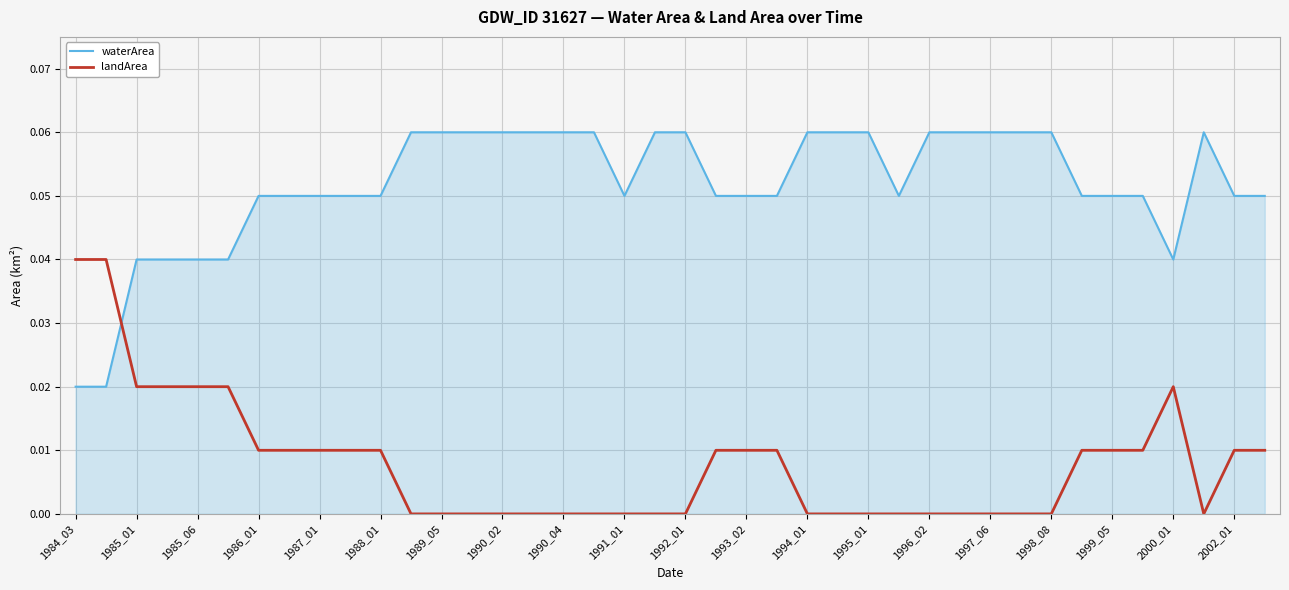

List the series in order of their peak value, highest first.

waterArea, landArea